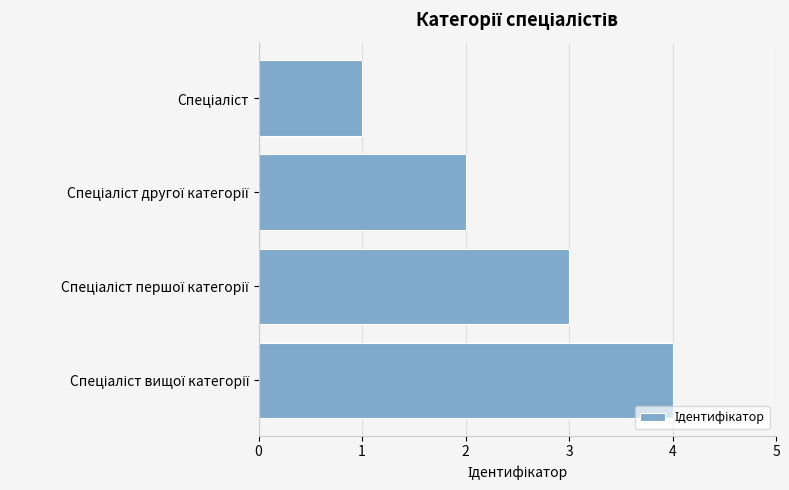

How many bars are there in total?

4